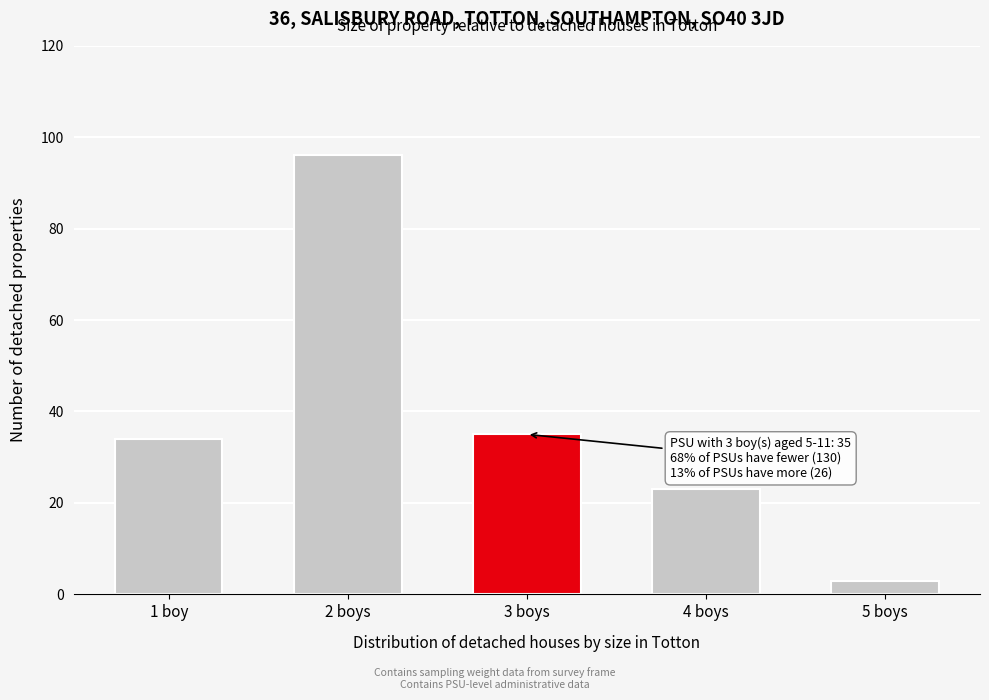

Reading left to right, what are all the values shown in this chart?

1 boy=34	2 boys=96	3 boys=35	4 boys=23	5 boys=3